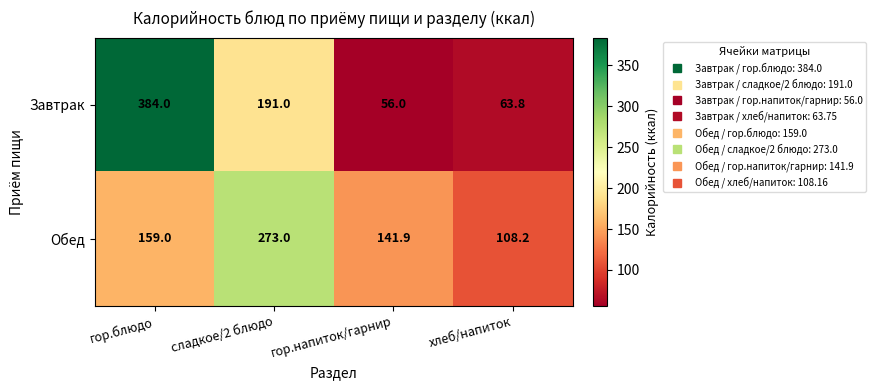

What is the difference between the second highest and second lowest values in the Завтрак series?

127.2